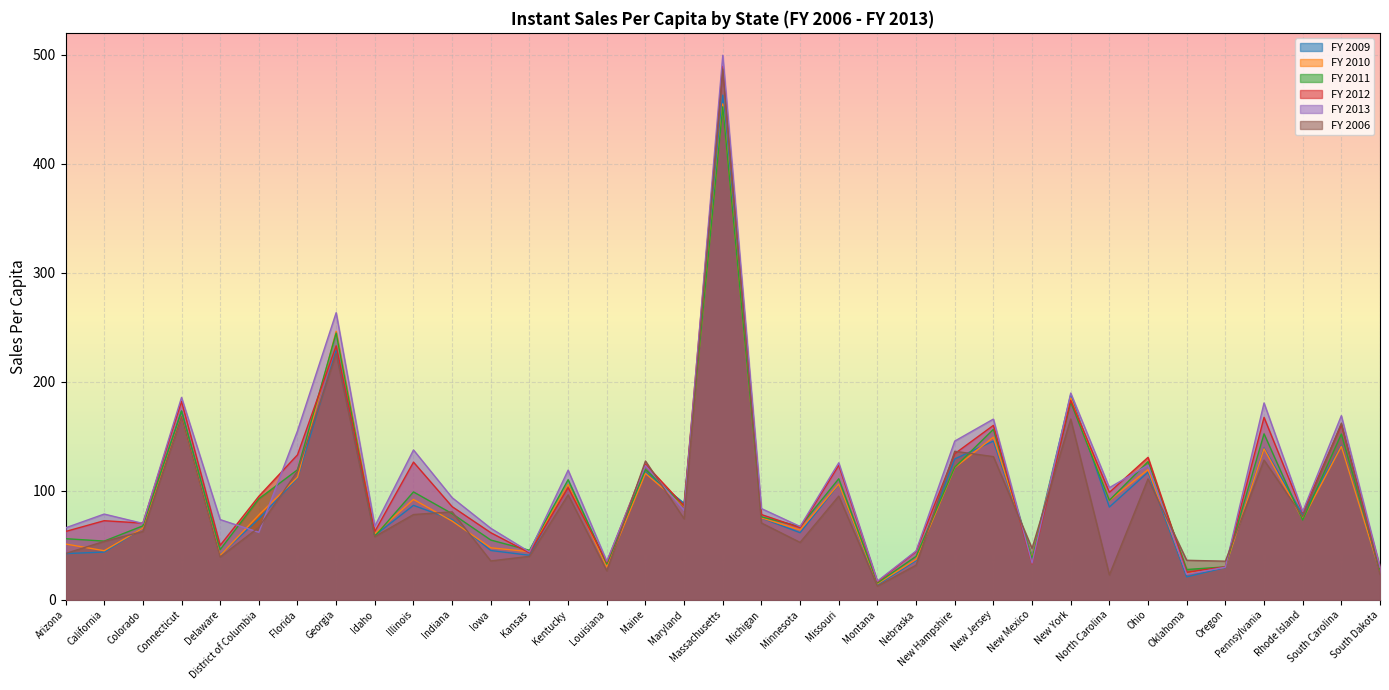

Reading left to right, extract all data points from this chart.

FY 2009: Arizona=42.3	California=43.7	Colorado=65.7	Connecticut=173.0	Delaware=41.0	District of Columbia=74.2	Florida=111.6	Georgia=228.9	Idaho=58.9	Illinois=86.5	Indiana=73.5	Iowa=45.1	Kansas=40.7	Kentucky=105.7	Louisiana=31.2	Maine=116.8	Maryland=88.4	Massachusetts=462.9	Michigan=74.9	Minnesota=61.4	Missouri=105.8	Montana=13.6	Nebraska=35.8	New Hampshire=129.1	New Jersey=145.5	New Mexico=39.6	New York=188.0	North Carolina=85.0	Ohio=117.0	Oklahoma=20.9	Oregon=29.5	Pennsylvania=139.1	Rhode Island=78.0	South Carolina=141.4	South Dakota=24.6
FY 2010: Arizona=51.1	California=44.9	Colorado=65.6	Connecticut=168.2	Delaware=40.5	District of Columbia=77.6	Florida=112.3	Georgia=246.3	Idaho=60.4	Illinois=91.9	Indiana=72.1	Iowa=47.6	Kansas=44.0	Kentucky=105.7	Louisiana=30.0	Maine=115.9	Maryland=85.6	Massachusetts=454.8	Michigan=75.1	Minnesota=63.9	Missouri=106.1	Montana=14.6	Nebraska=37.0	New Hampshire=121.1	New Jersey=149.0	New Mexico=38.6	New York=185.2	North Carolina=91.0	Ohio=119.3	Oklahoma=23.9	Oregon=29.8	Pennsylvania=138.4	Rhode Island=73.8	South Carolina=140.6	South Dakota=24.9
FY 2011: Arizona=55.9	California=53.7	Colorado=67.7	Connecticut=173.1	Delaware=45.9	District of Columbia=92.5	Florida=119.2	Georgia=244.6	Idaho=58.1	Illinois=98.9	Indiana=78.9	Iowa=54.7	Kansas=45.3	Kentucky=110.1	Louisiana=32.7	Maine=119.5	Maryland=86.0	Massachusetts=452.2	Michigan=76.0	Minnesota=67.1	Missouri=110.9	Montana=15.3	Nebraska=39.7	New Hampshire=121.5	New Jersey=156.3	New Mexico=37.3	New York=181.1	North Carolina=91.1	Ohio=126.6	Oklahoma=27.7	Oregon=30.1	Pennsylvania=152.1	Rhode Island=73.0	South Carolina=151.9	South Dakota=27.0
FY 2012: Arizona=62.5	California=72.4	Colorado=70.2	Connecticut=182.0	Delaware=49.8	District of Columbia=94.8	Florida=132.9	Georgia=232.9	Idaho=62.6	Illinois=126.2	Indiana=85.3	Iowa=61.4	Kansas=43.0	Kentucky=102.8	Louisiana=34.3	Maine=124.3	Maryland=86.1	Massachusetts=489.2	Michigan=78.1	Minnesota=66.0	Missouri=123.3	Montana=16.4	Nebraska=44.2	New Hampshire=133.9	New Jersey=159.9	New Mexico=33.0	New York=182.9	North Carolina=98.4	Ohio=130.6	Oklahoma=25.2	Oregon=30.1	Pennsylvania=167.2	Rhode Island=80.0	South Carolina=160.6	South Dakota=29.7
FY 2013: Arizona=65.9	California=78.5	Colorado=70.0	Connecticut=185.6	Delaware=73.5	District of Columbia=61.8	Florida=154.9	Georgia=263.3	Idaho=67.4	Illinois=137.4	Indiana=93.6	Iowa=65.5	Kansas=43.8	Kentucky=118.8	Louisiana=35.3	Maine=123.1	Maryland=82.0	Massachusetts=499.4	Michigan=83.6	Minnesota=67.1	Missouri=125.6	Montana=17.0	Nebraska=44.7	New Hampshire=145.5	New Jersey=165.7	New Mexico=33.5	New York=189.5	North Carolina=102.8	Ohio=123.4	Oklahoma=23.2	Oregon=29.8	Pennsylvania=180.5	Rhode Island=80.9	South Carolina=168.8	South Dakota=29.8
FY 2006: Arizona=42.3	California=53.5	Colorado=62.5	Connecticut=167.9	Delaware=39.2	District of Columbia=66.3	Florida=118.0	Georgia=225.8	Idaho=57.8	Illinois=78.1	Indiana=80.5	Iowa=35.5	Kansas=39.8	Kentucky=96.2	Louisiana=26.5	Maine=127.2	Maryland=74.2	Massachusetts=486.7	Michigan=70.4	Minnesota=52.5	Missouri=95.0	Montana=12.5	Nebraska=31.6	New Hampshire=136.1	New Jersey=131.2	New Mexico=47.0	New York=165.7	North Carolina=22.7	Ohio=110.8	Oklahoma=36.1	Oregon=35.3	Pennsylvania=128.0	Rhode Island=76.3	South Carolina=162.0	South Dakota=23.1